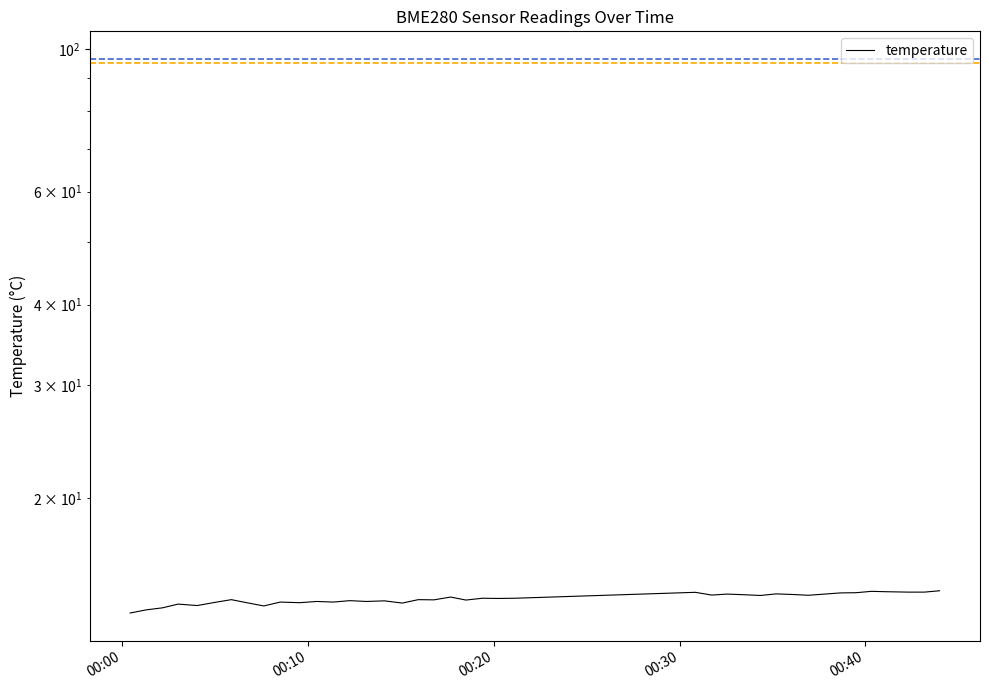

Where is the data nearest to the value 13?

00:00